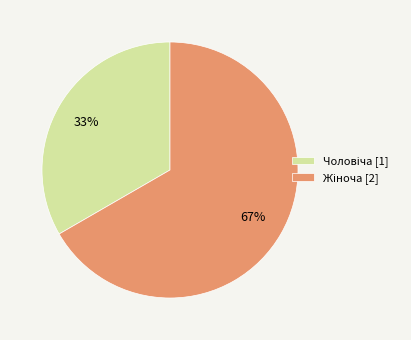

To the nearest percent, what is the average slice percentage?

50%